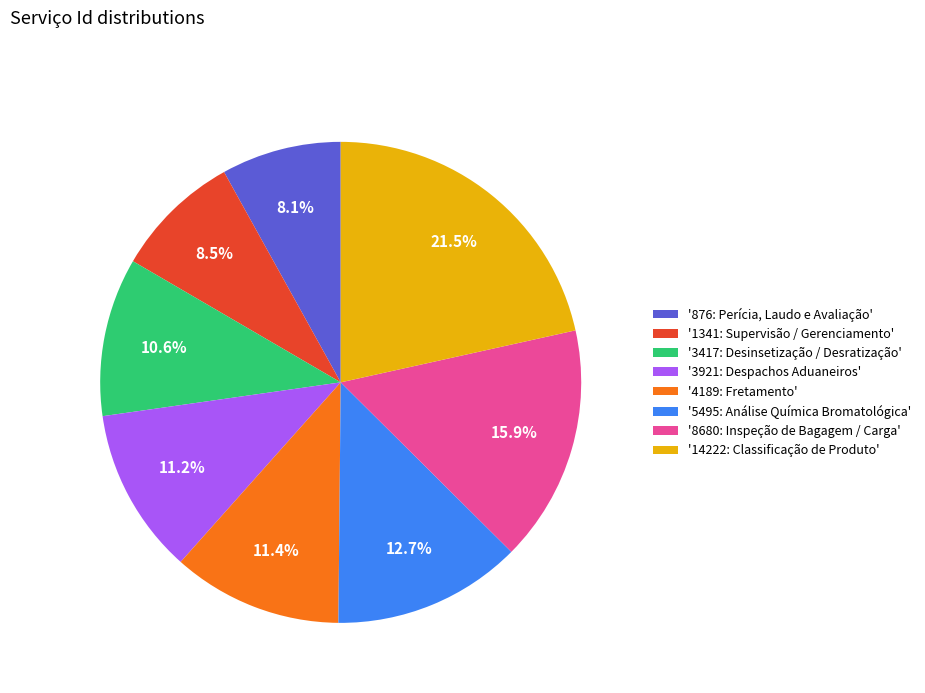

Does any single category account for the majority?

No